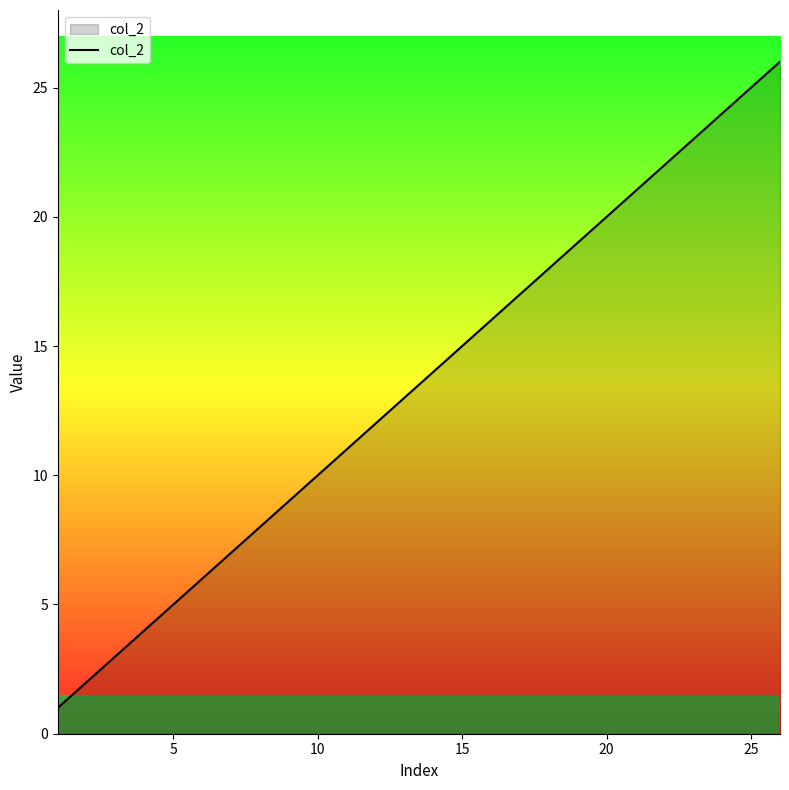

What is the greatest value displayed?

26